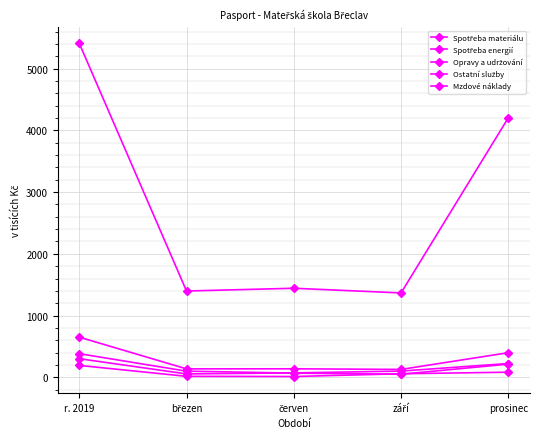

Does the chart display data point markers on the line(s)?

Yes